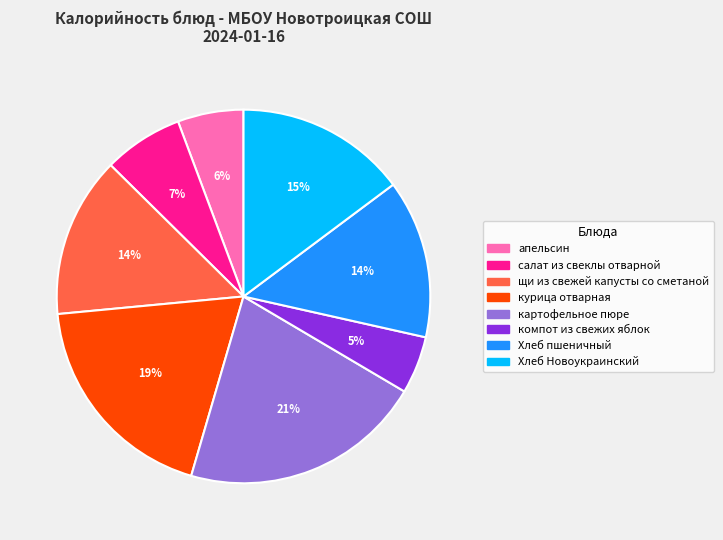

How many segments does this pie chart have?

8